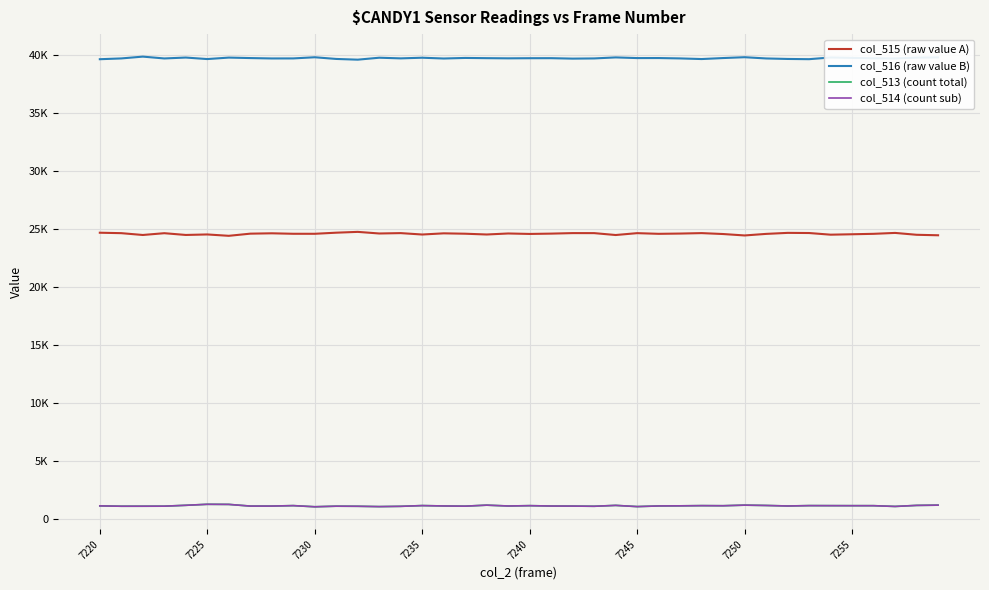

What is the lowest value of the col_515 (raw value A) series?

24443